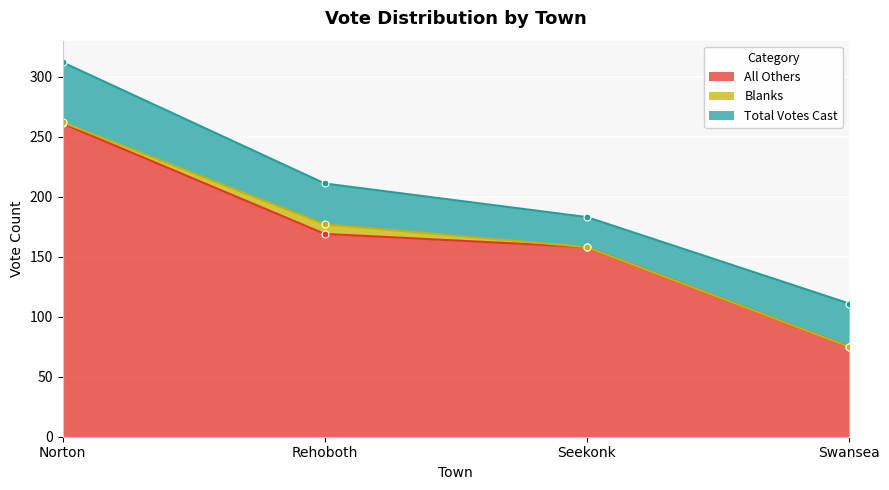

How many categories are shown in the chart?

4